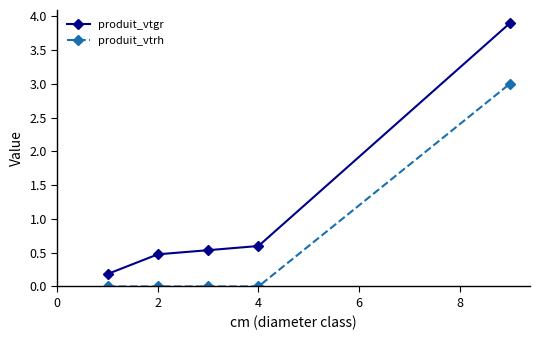

What is the highest value of the produit_vtgr series?

3.9